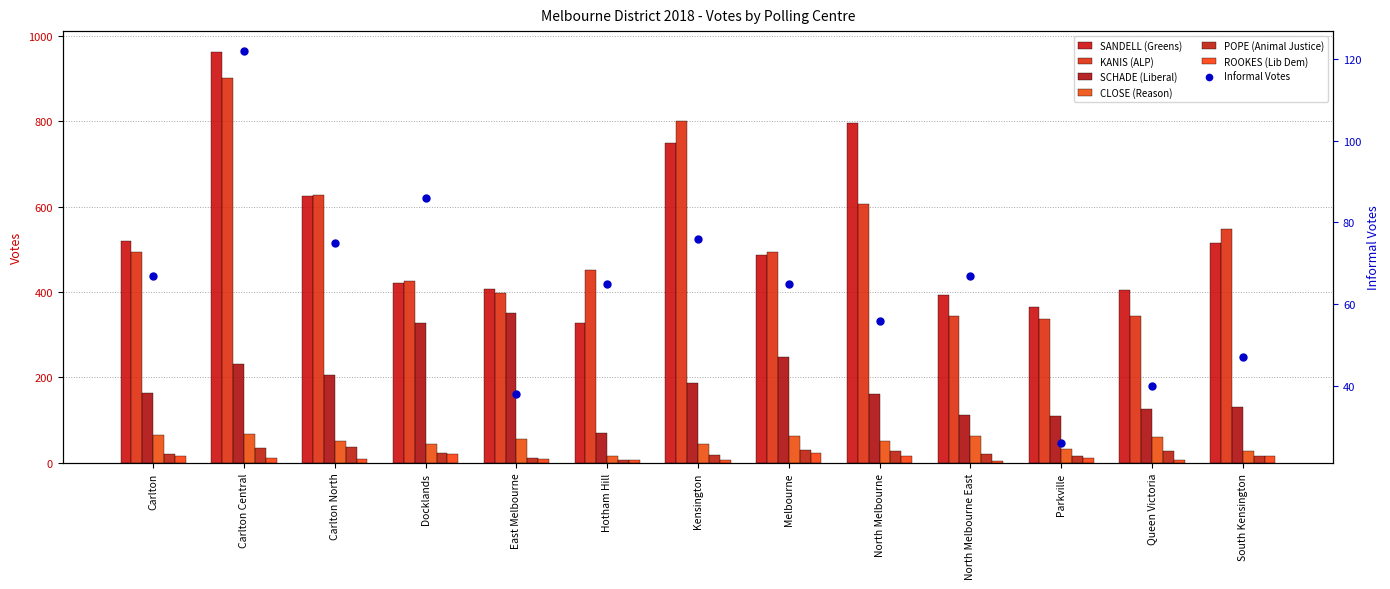

What are all the series names shown in the legend?

SANDELL (Greens), KANIS (ALP), SCHADE (Liberal), CLOSE (Reason), POPE (Animal Justice), ROOKES (Lib Dem)